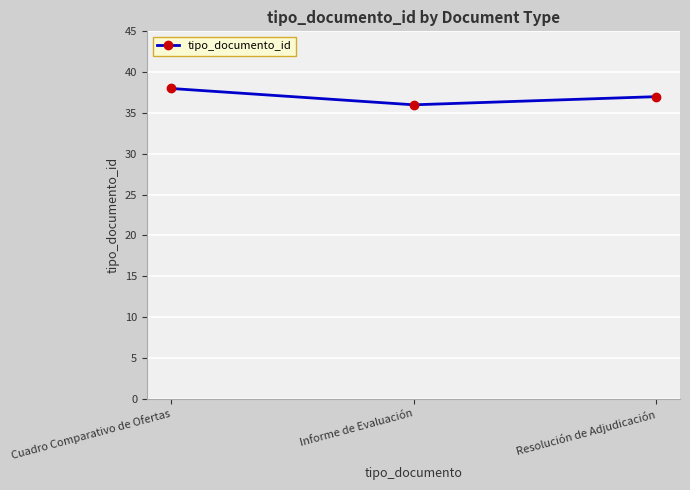

Between Cuadro Comparativo de Ofertas and Informe de Evaluación, which is larger?

Cuadro Comparativo de Ofertas